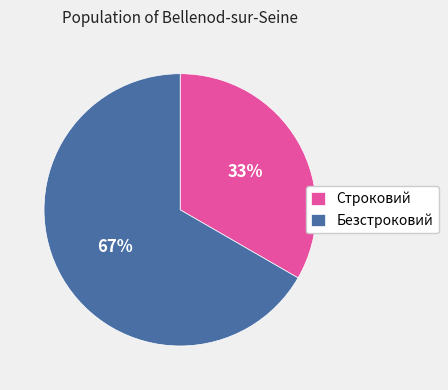

Combined, do Строковий and Безстроковий account for over 50%?

Yes